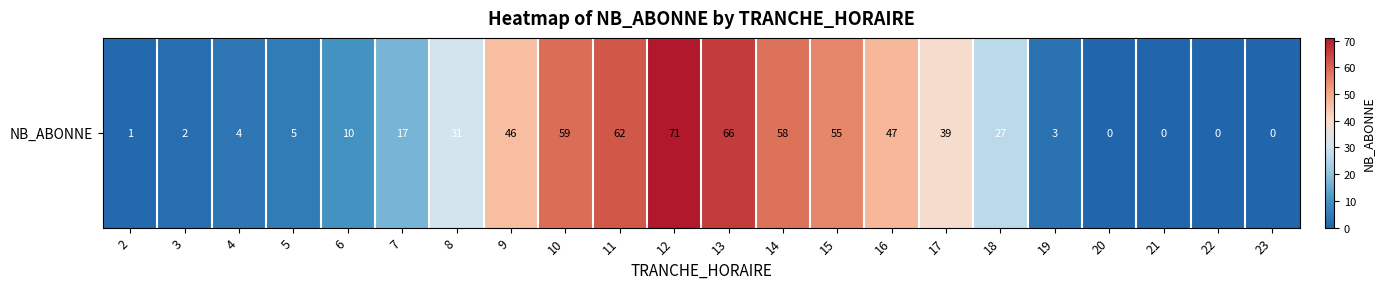

Between 15 and 12, which is larger?

12